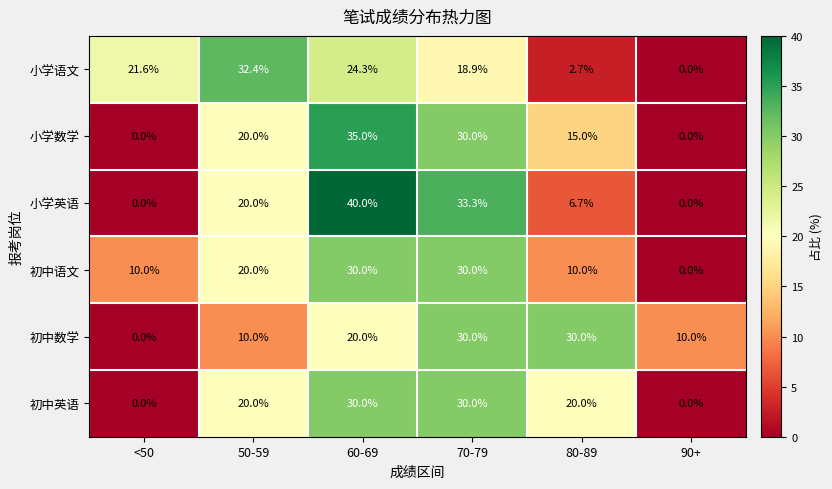

What is the highest value of the 初中英语 series?

30.0